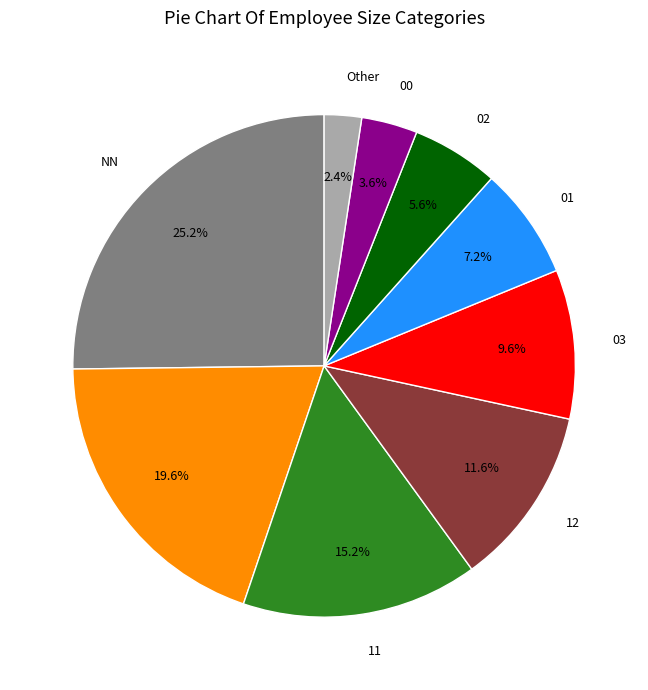

How many slices are in this pie chart?

9